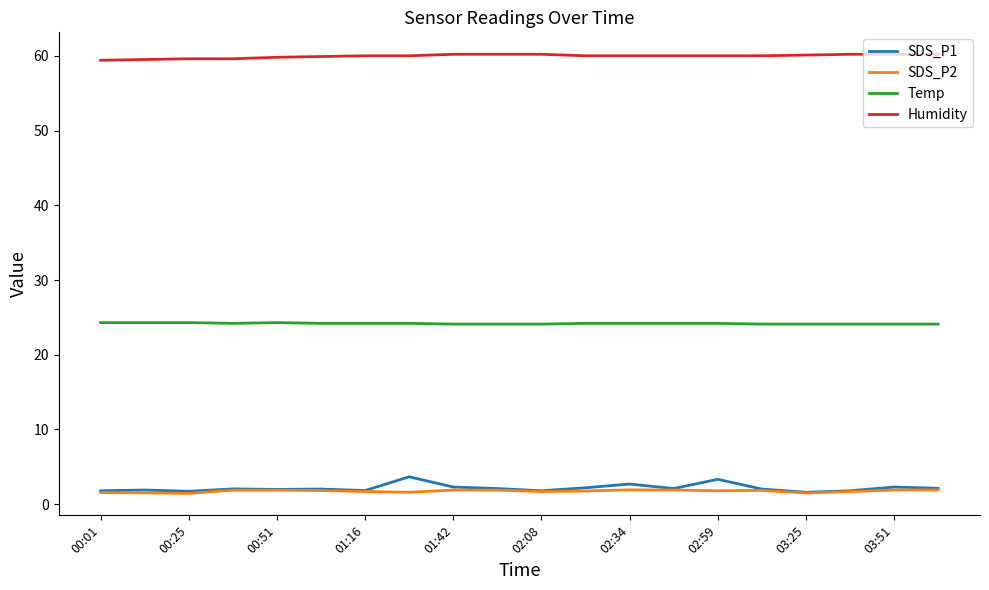

Which series has the widest spread of values?

SDS_P1